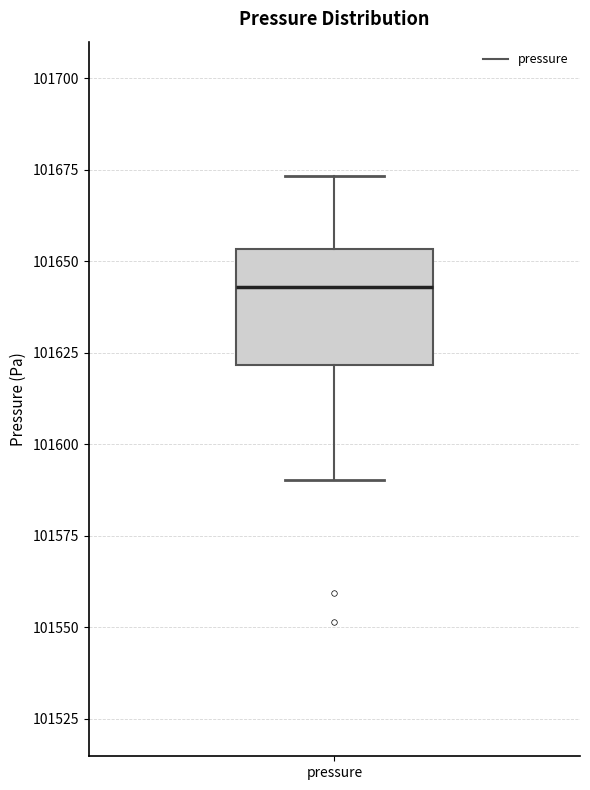

Where does the upper whisker of the box for pressure end on the y-axis? The values are not printed on the chart, so give them approximately, as read against the axis.

101675